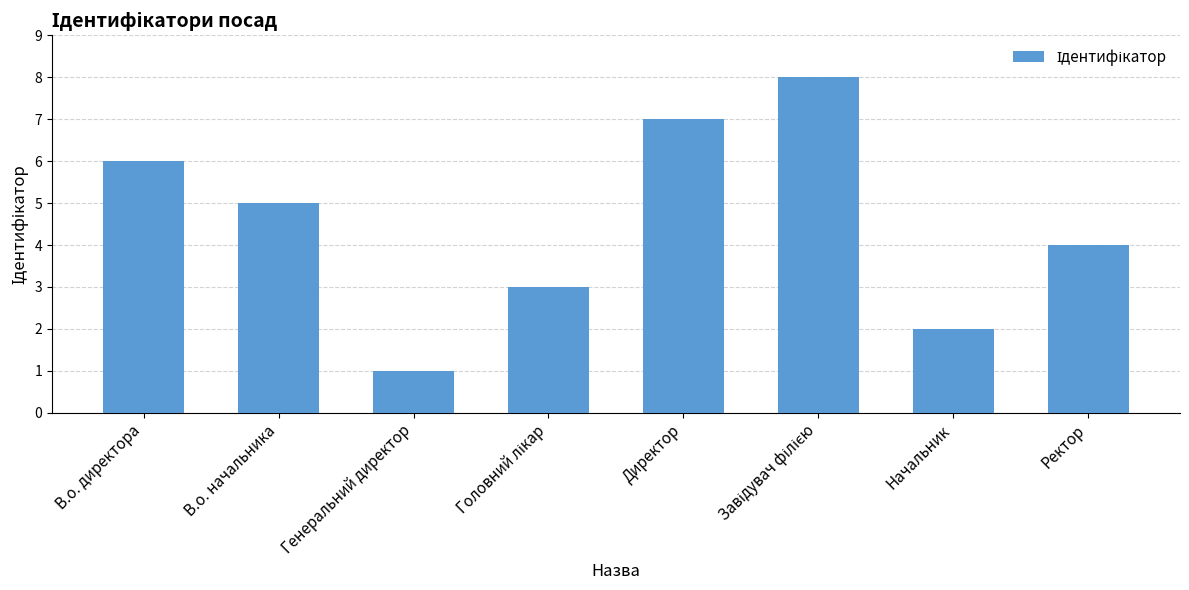

The chart shows a value of 6 at В.о. директора. True or false?

True